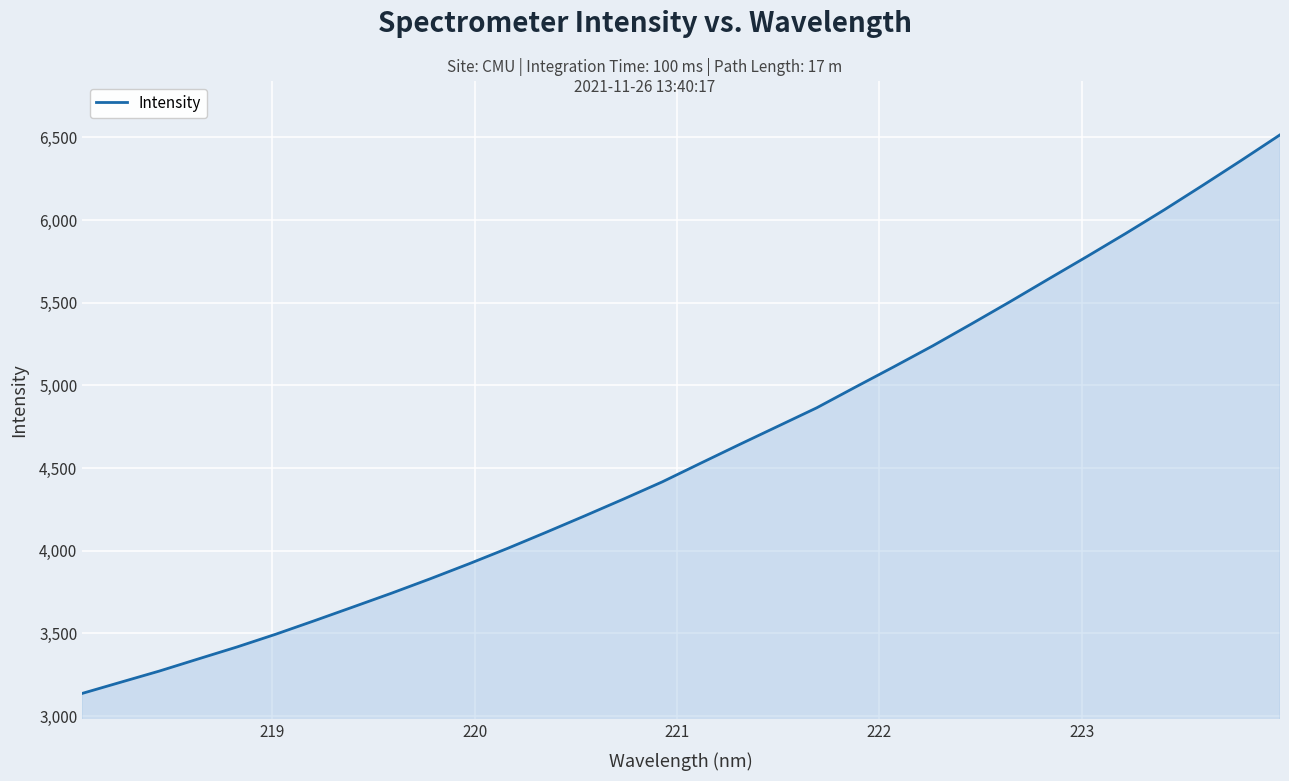

What is the smallest value displayed?

3137.0